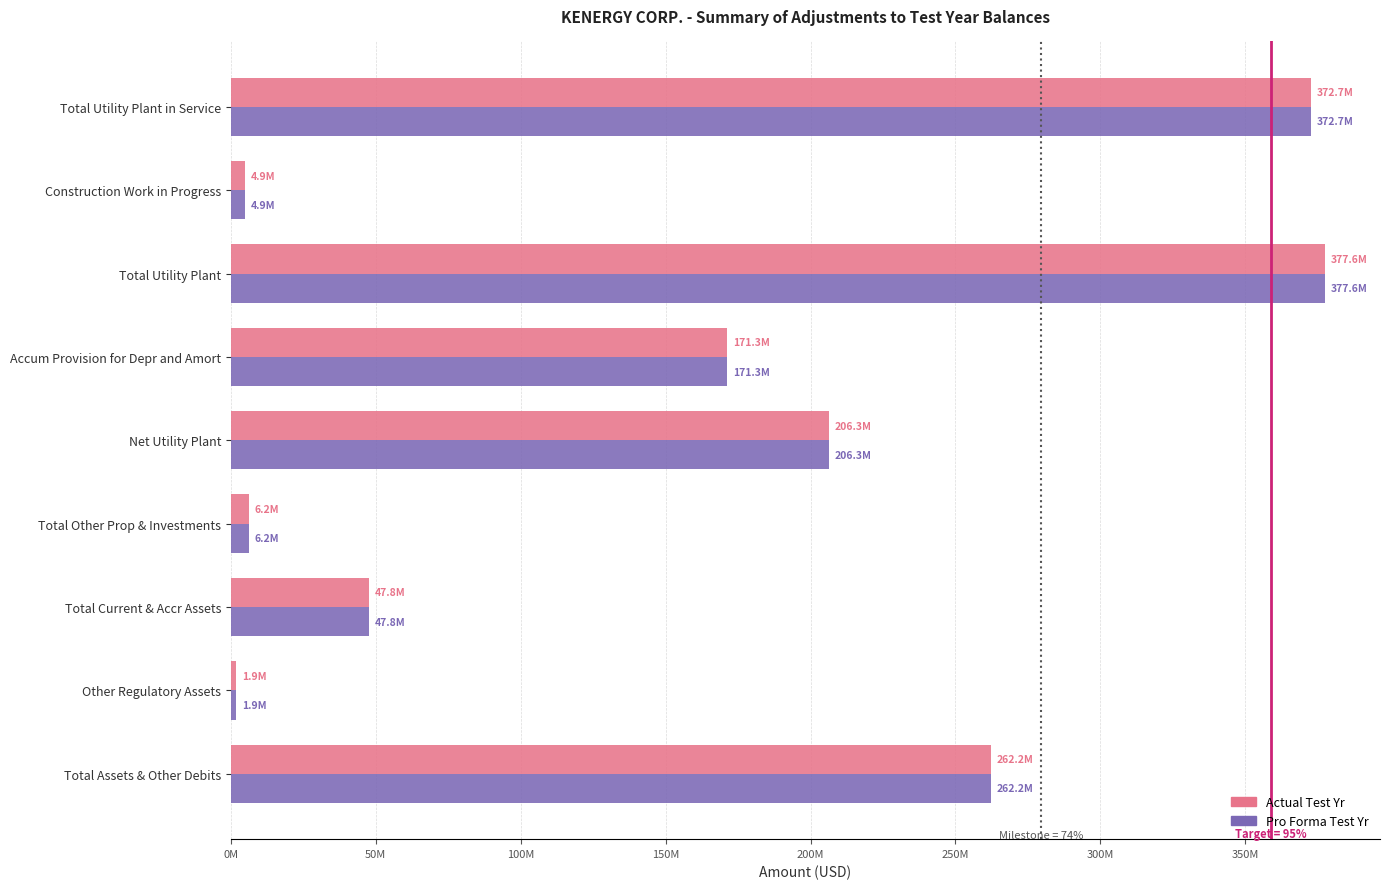

What are all the series names shown in the legend?

Actual Test Yr, Pro Forma Test Yr